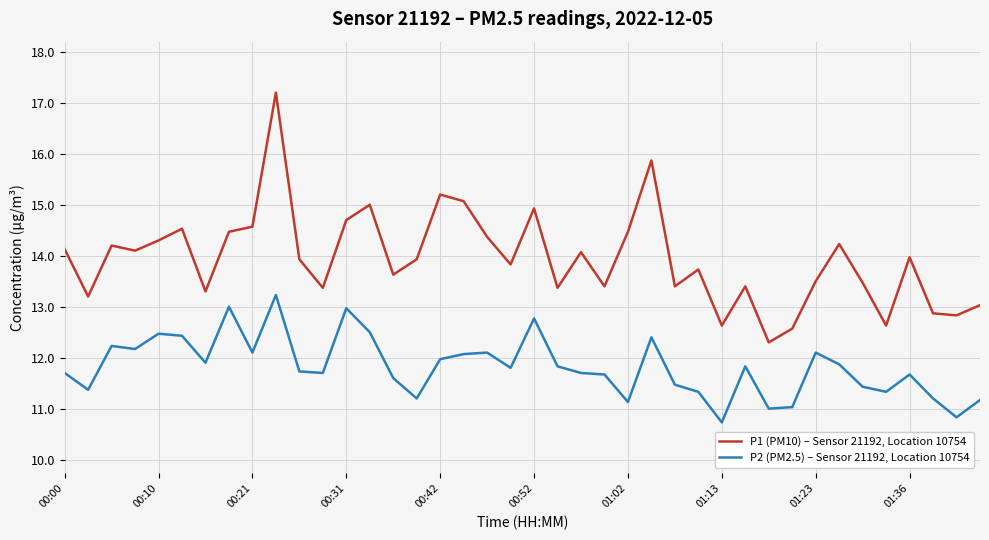

Which series has the largest range (max minus min)?

P1 (PM10) – Sensor 21192, Location 10754